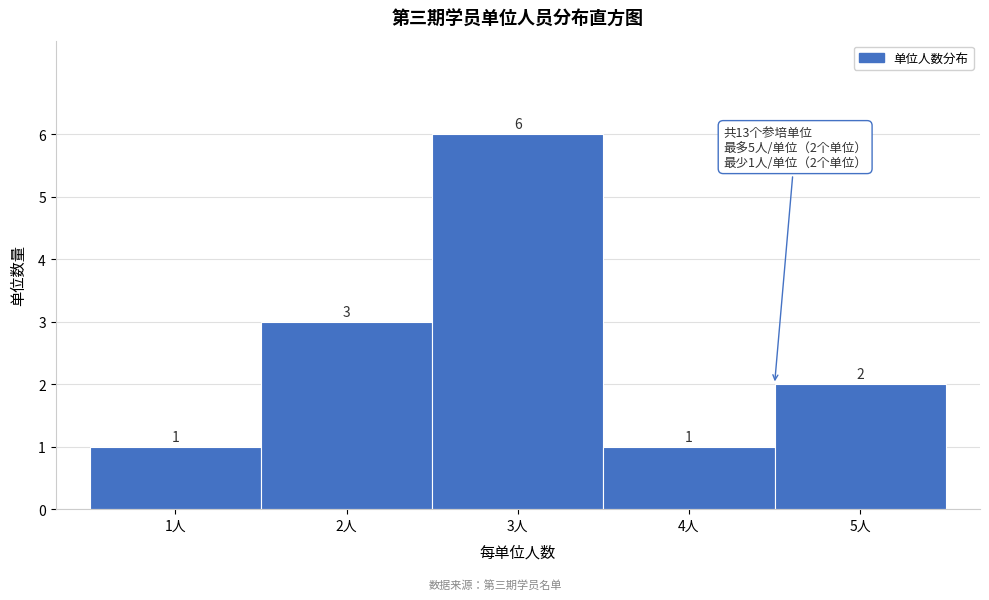

Reading left to right, transcribe this chart: for each bar, give the range it covers on the x-axis and its height.

0.5 to 1.5: 1
1.5 to 2.5: 3
2.5 to 3.5: 6
3.5 to 4.5: 1
4.5 to 5.5: 2